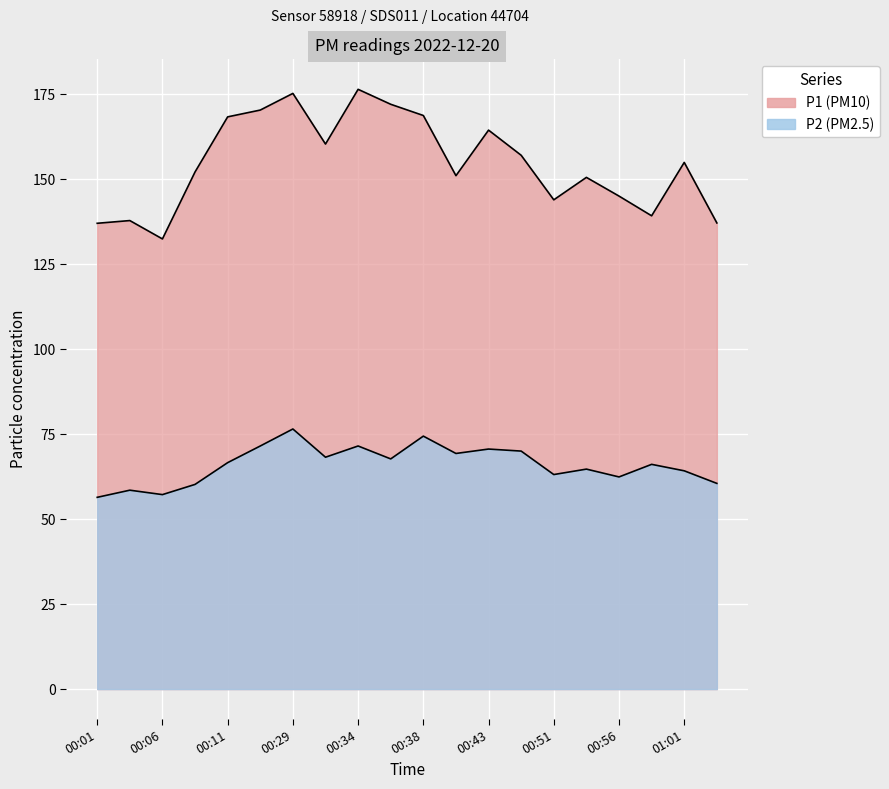

What position from the left is 00:53?

16